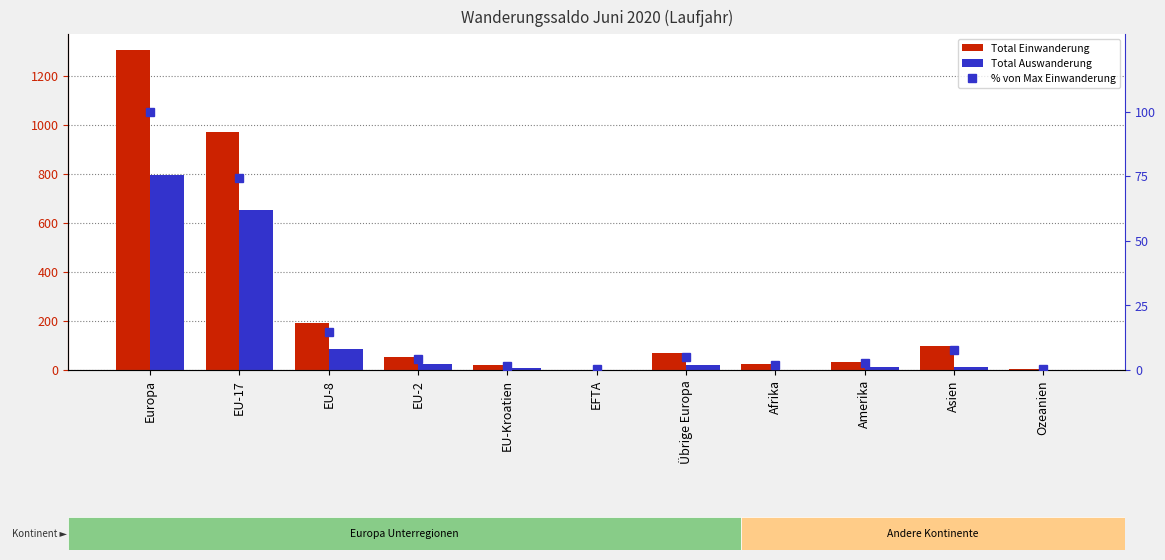

What is the difference between the maximum and second lowest values in the Total Auswanderung series?

792.0